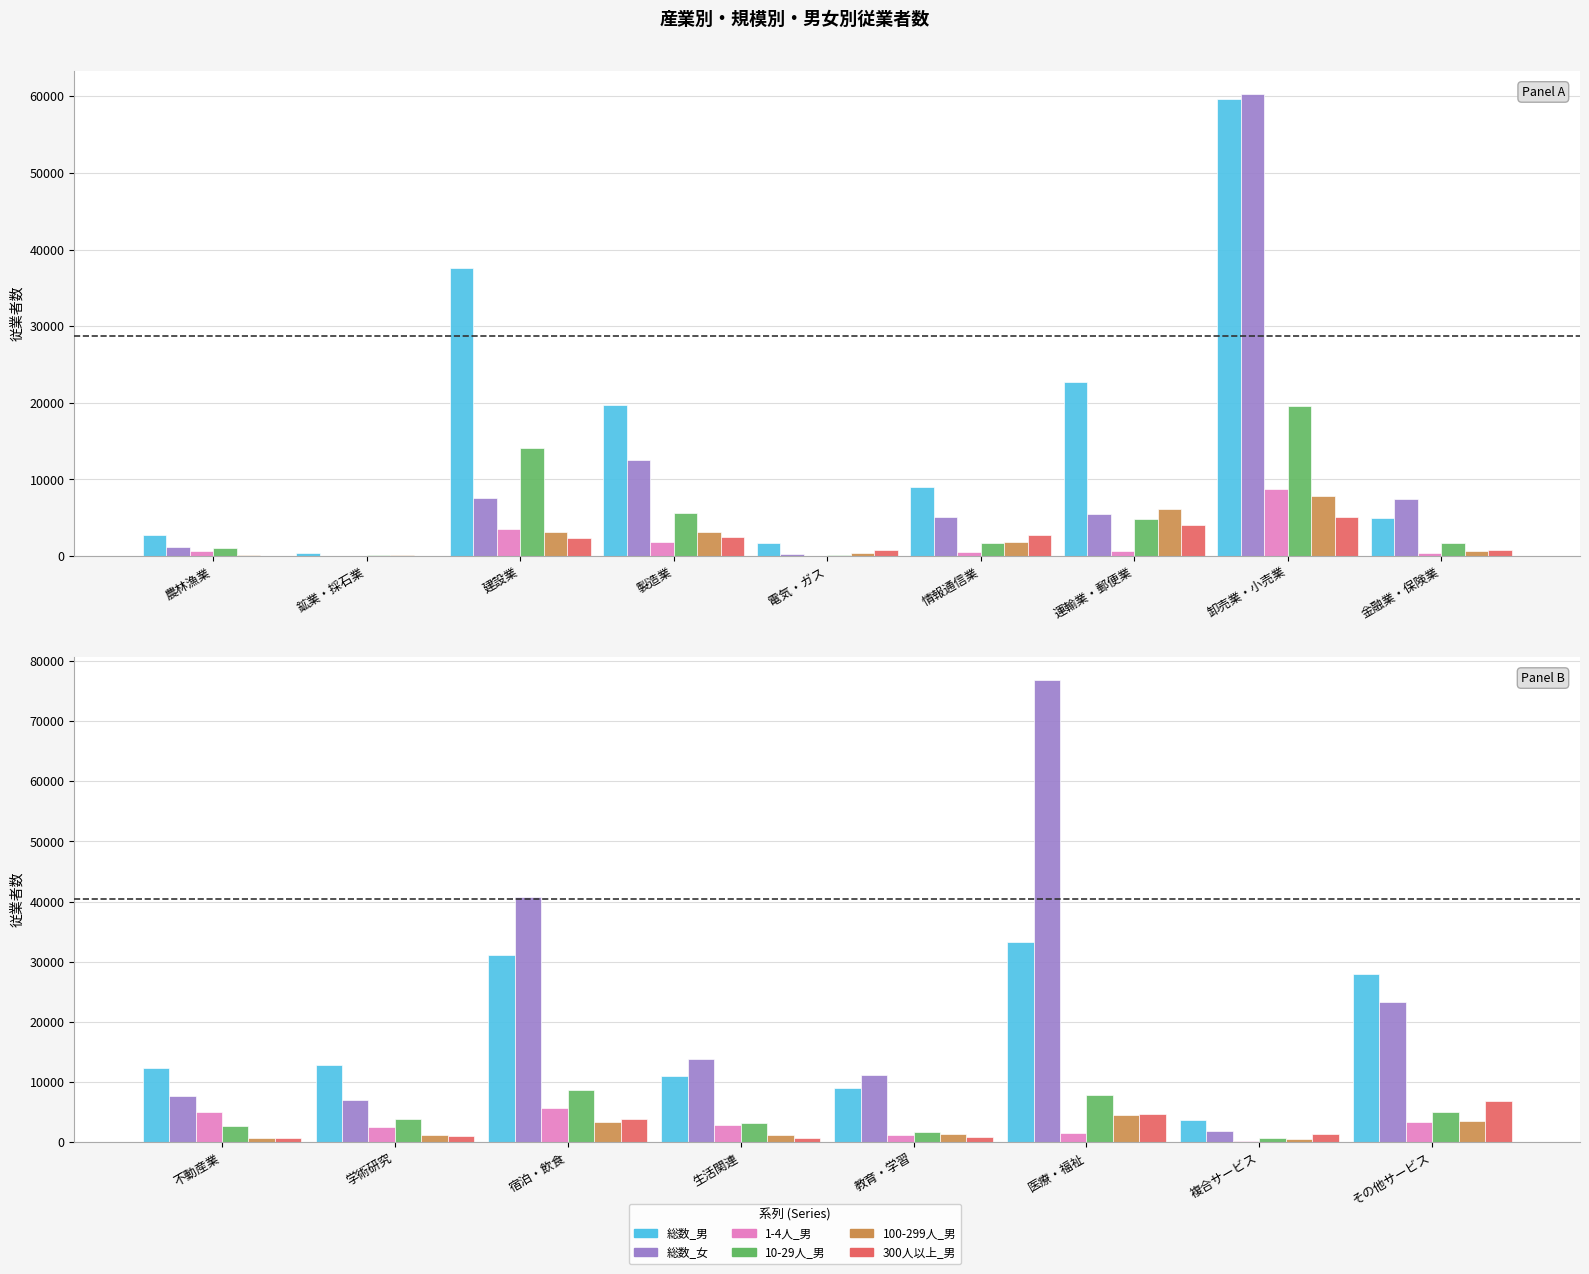

What is the smallest value displayed?

177